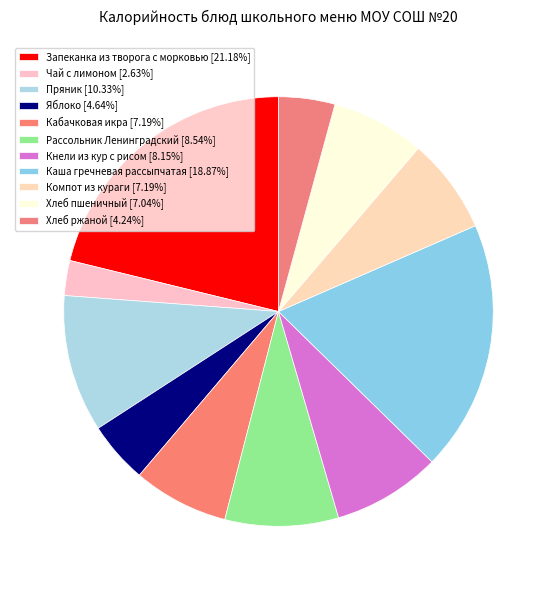

What percentage is NOT represented by Хлеб пшеничный?

93.0%